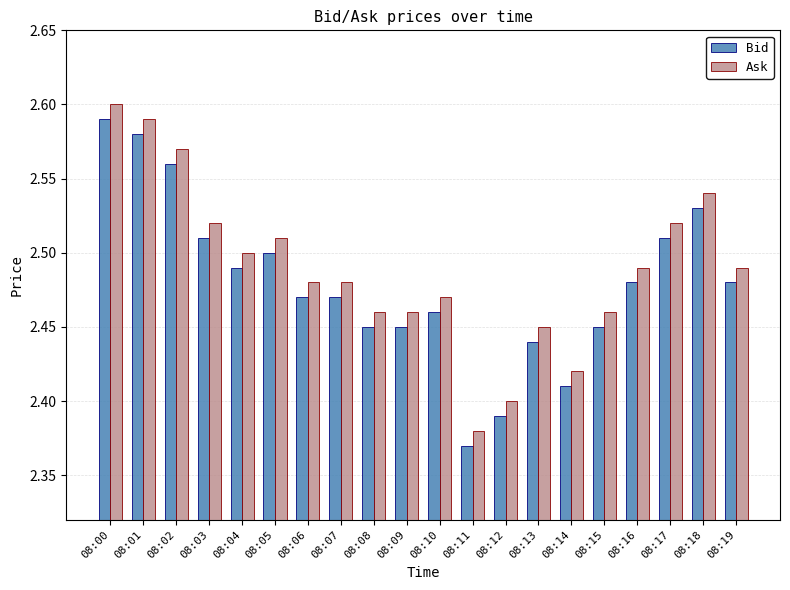

Which label corresponds to the smallest value in the chart?

08:11